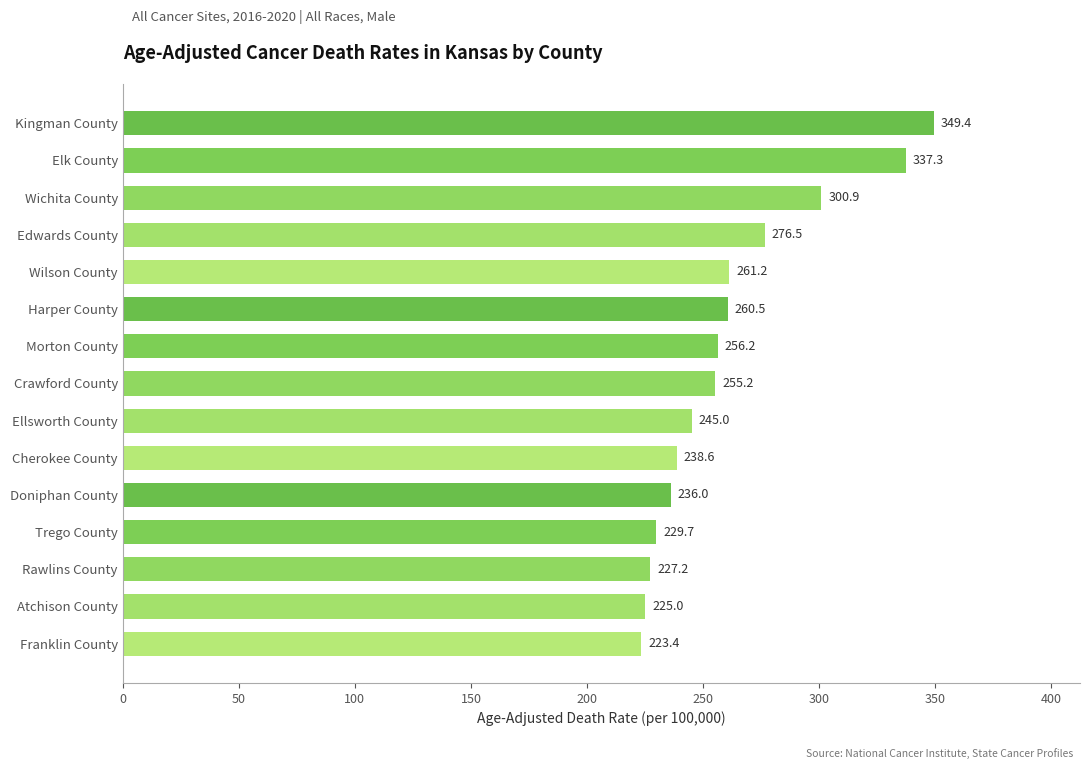

How many data points are above 255?

8